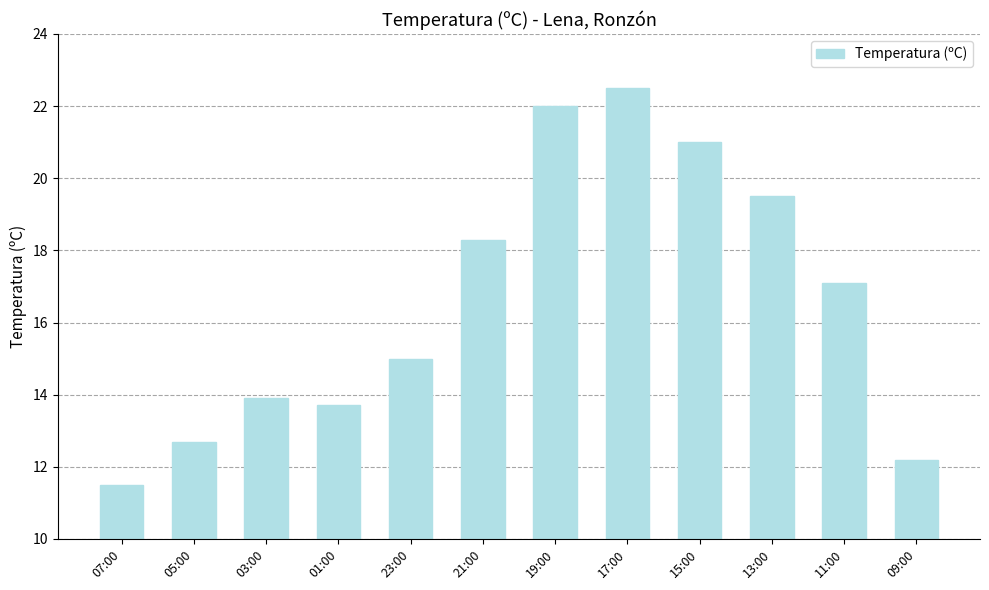

List the labels in order of value, smallest first.

07:00, 09:00, 05:00, 01:00, 03:00, 23:00, 11:00, 21:00, 13:00, 15:00, 19:00, 17:00